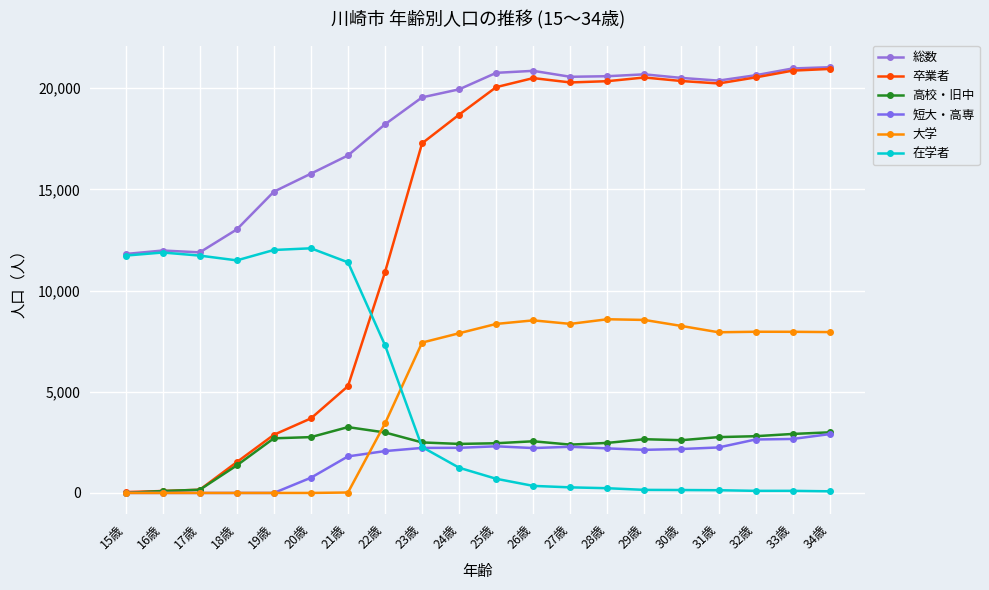

Count the number of categories in the chart.

20